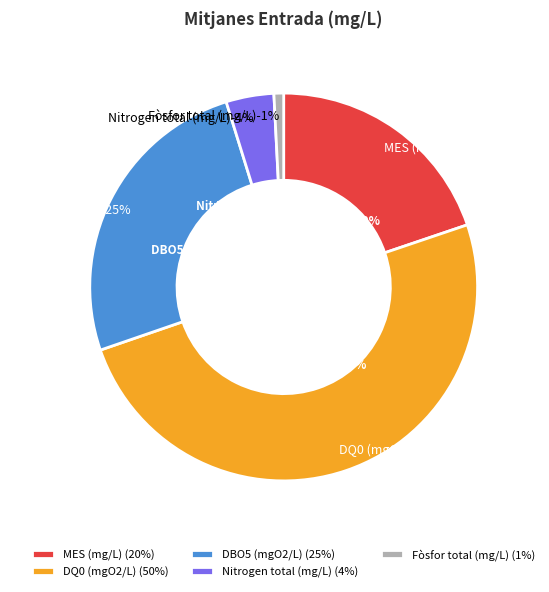

To the nearest percent, what is the difference between the Nitrogen total (mg/L) Entrada and Fòsfor total (mg/L) Entrada slice percentages?

3%